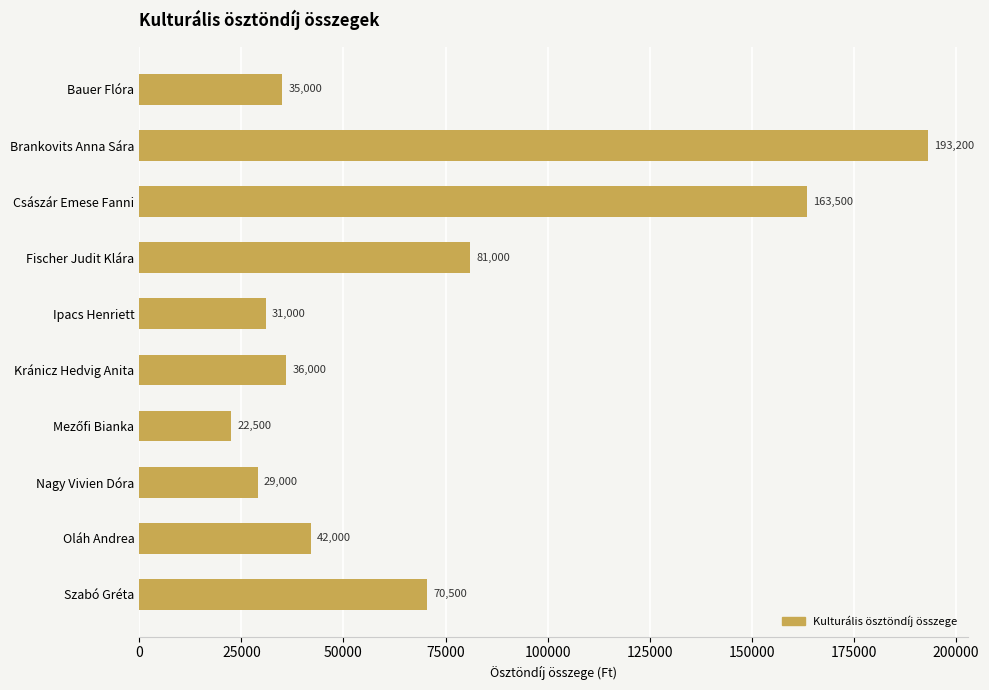

What is the change in value from Császár Emese Fanni to Nagy Vivien Dóra?

-134500